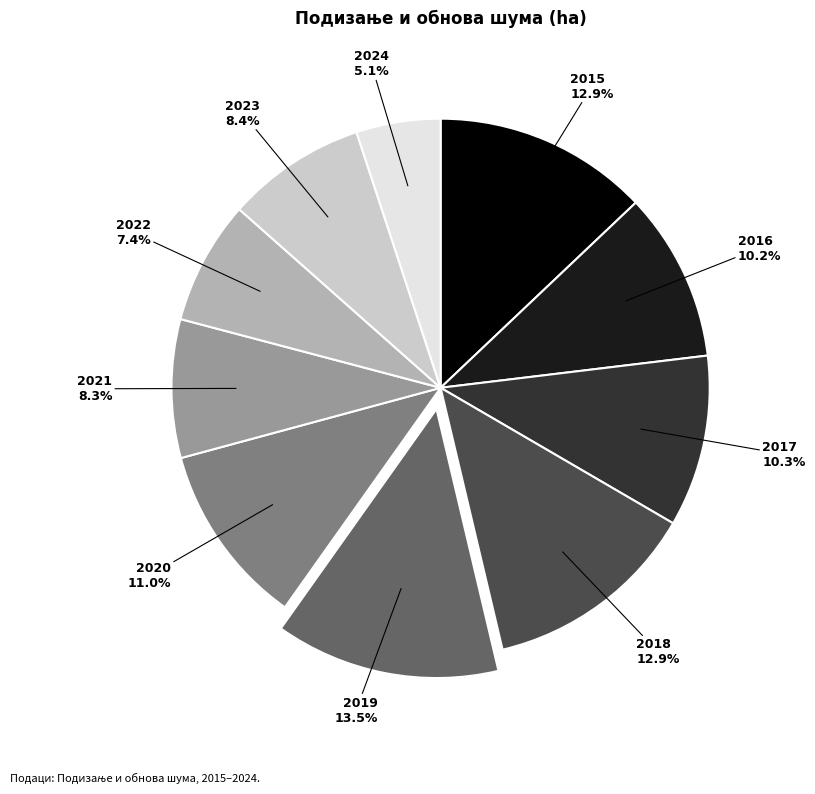

Which slice is the smallest?

2024